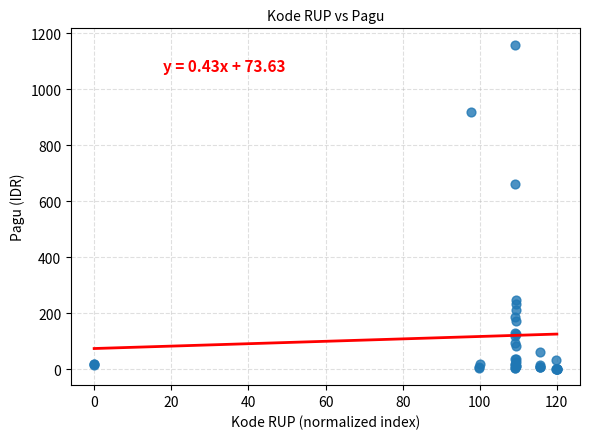

What Y value in the scatter plot is closest to 580?

660.6